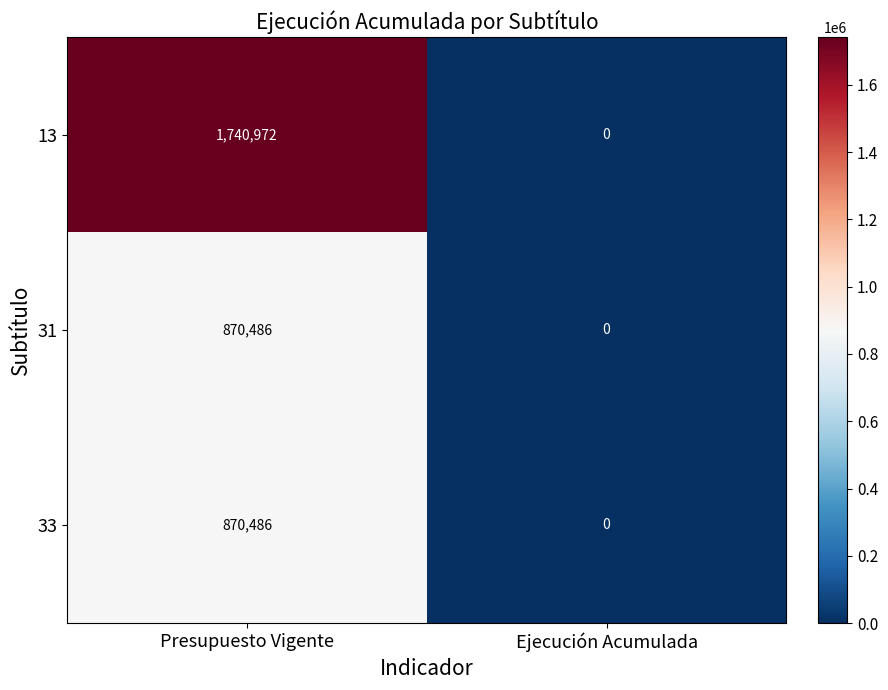

What is the sum of the 33 values at Ejecución Acumulada and Presupuesto Vigente?

870486